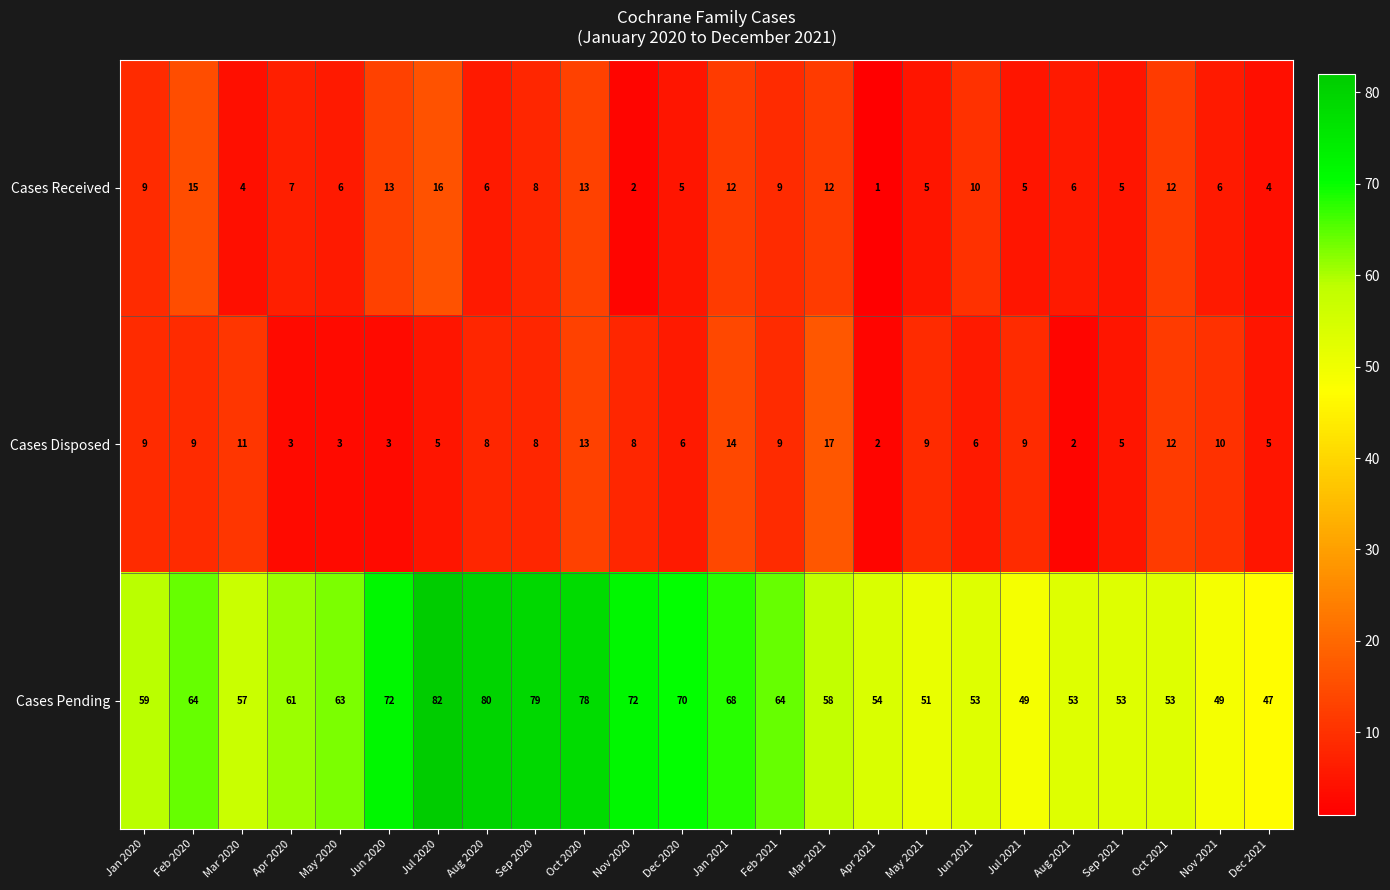

Where does the Cases Disposed series first go above 8?

Jan 2020